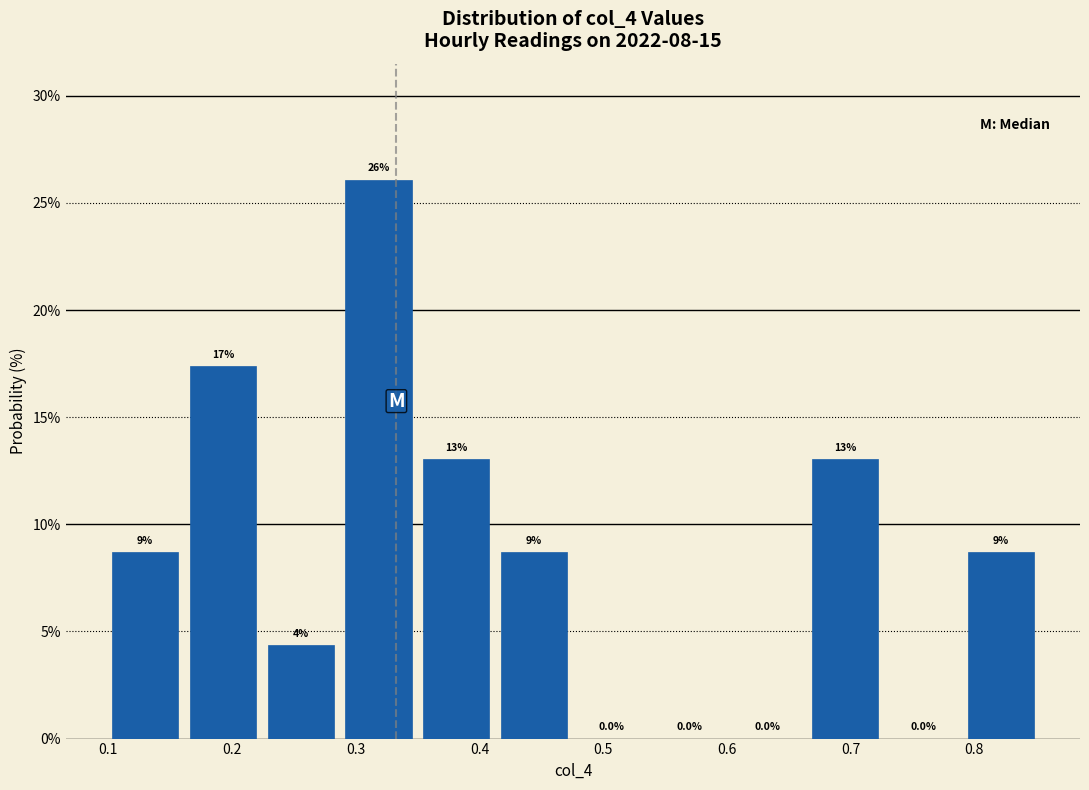

Over which range of the x-axis is the bar tallest?

0.29 to 0.35